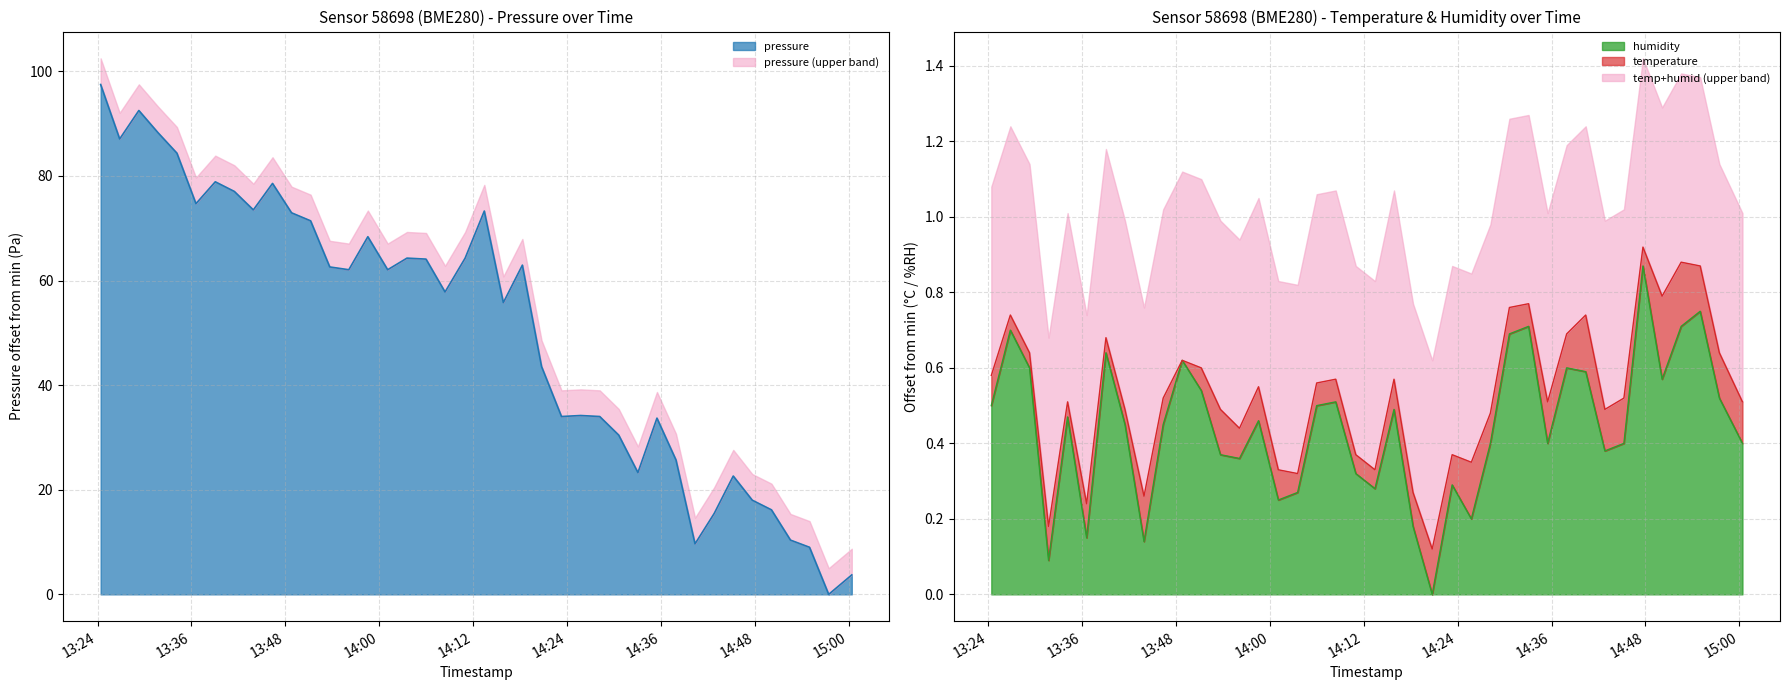

What is the highest value of the pressure series?

97.5